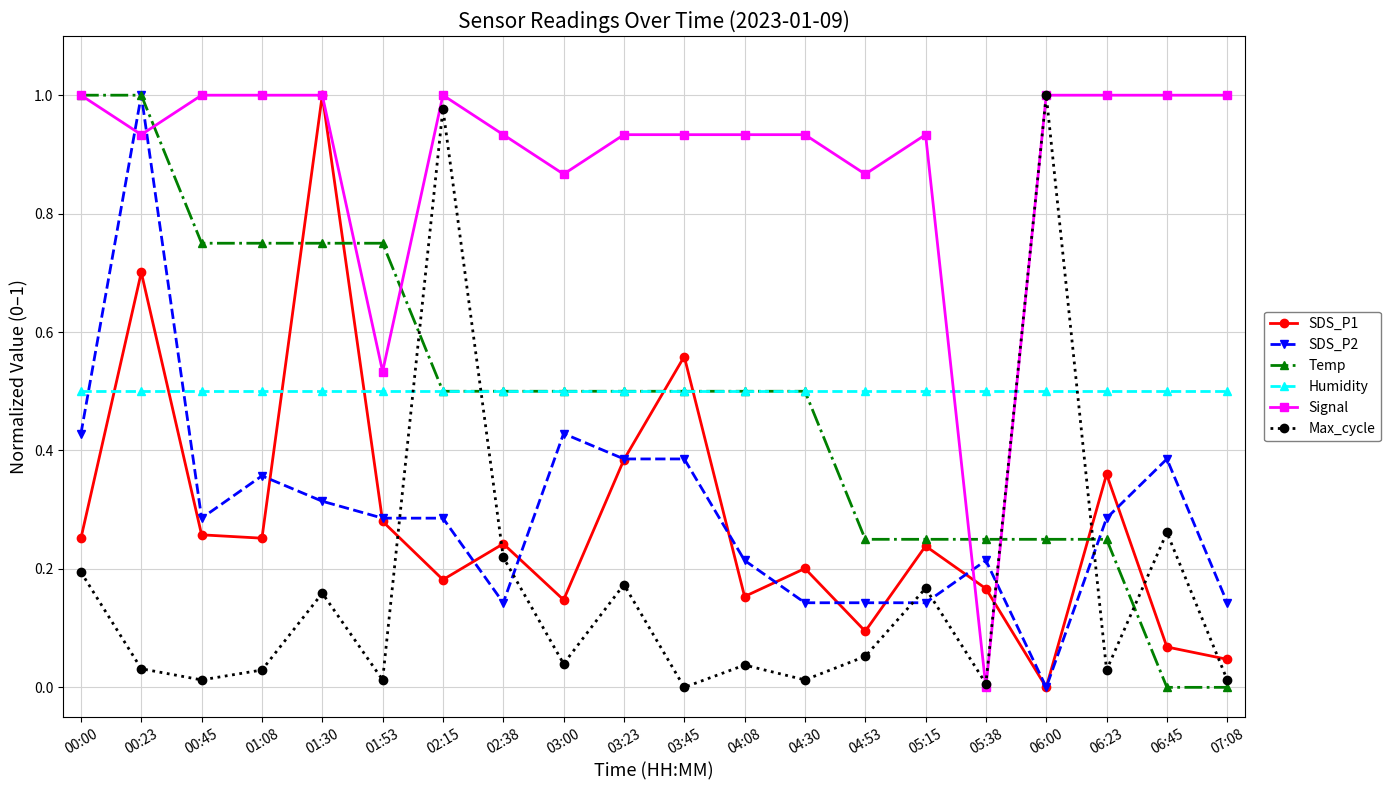

How many data points in SDS_P2 are above 0?

19